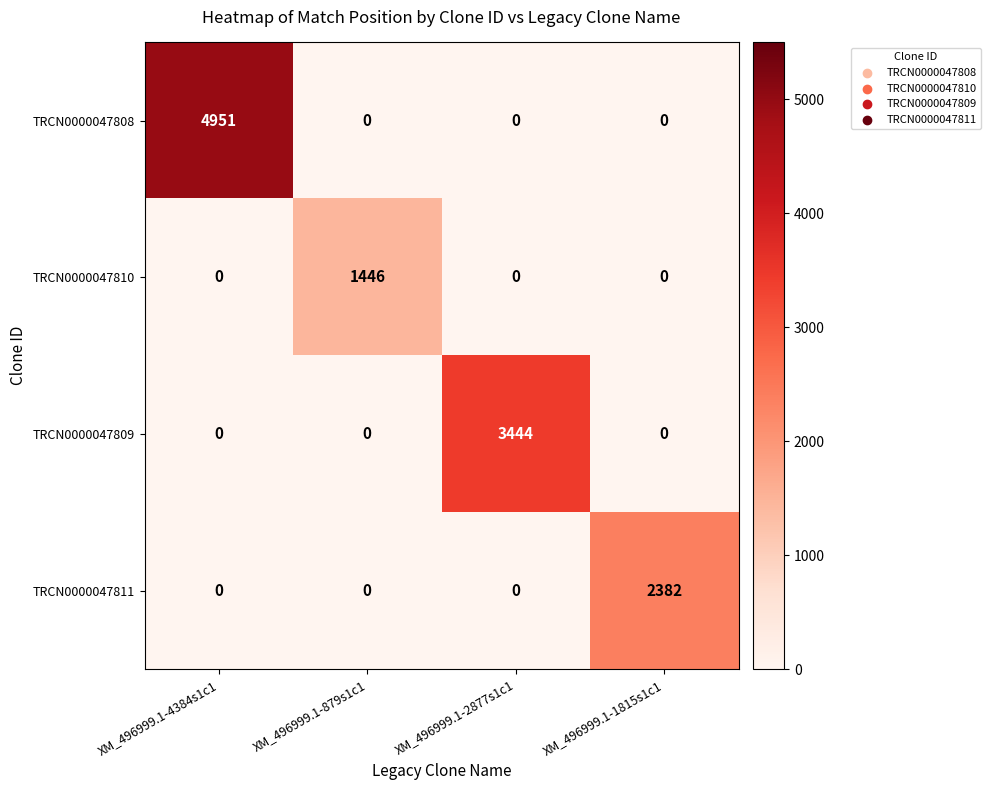

At how many categories does at least one series exceed 96?

4